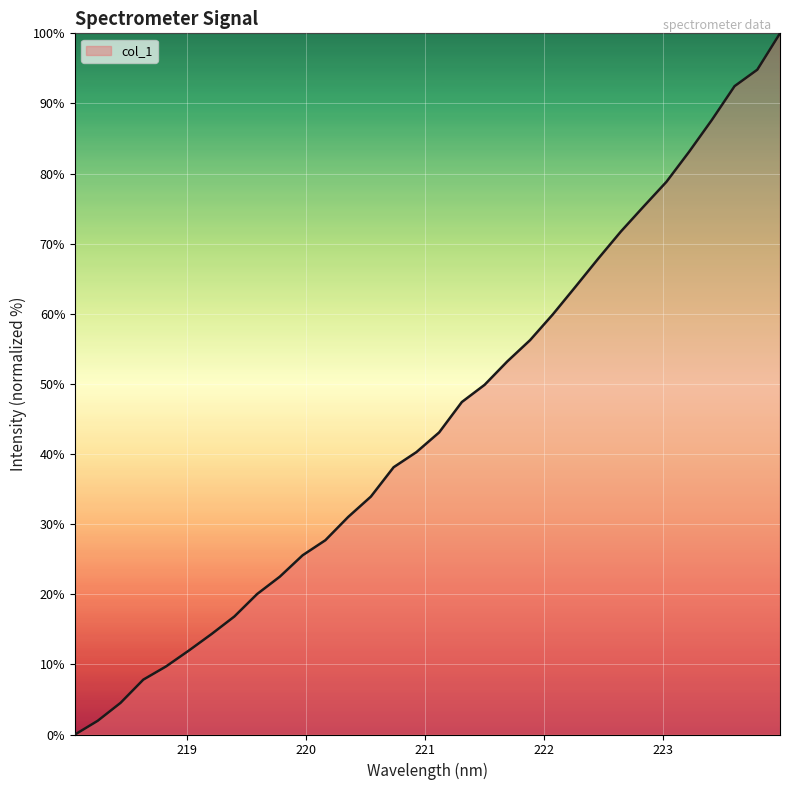

What is the sum of all values?

1431.7